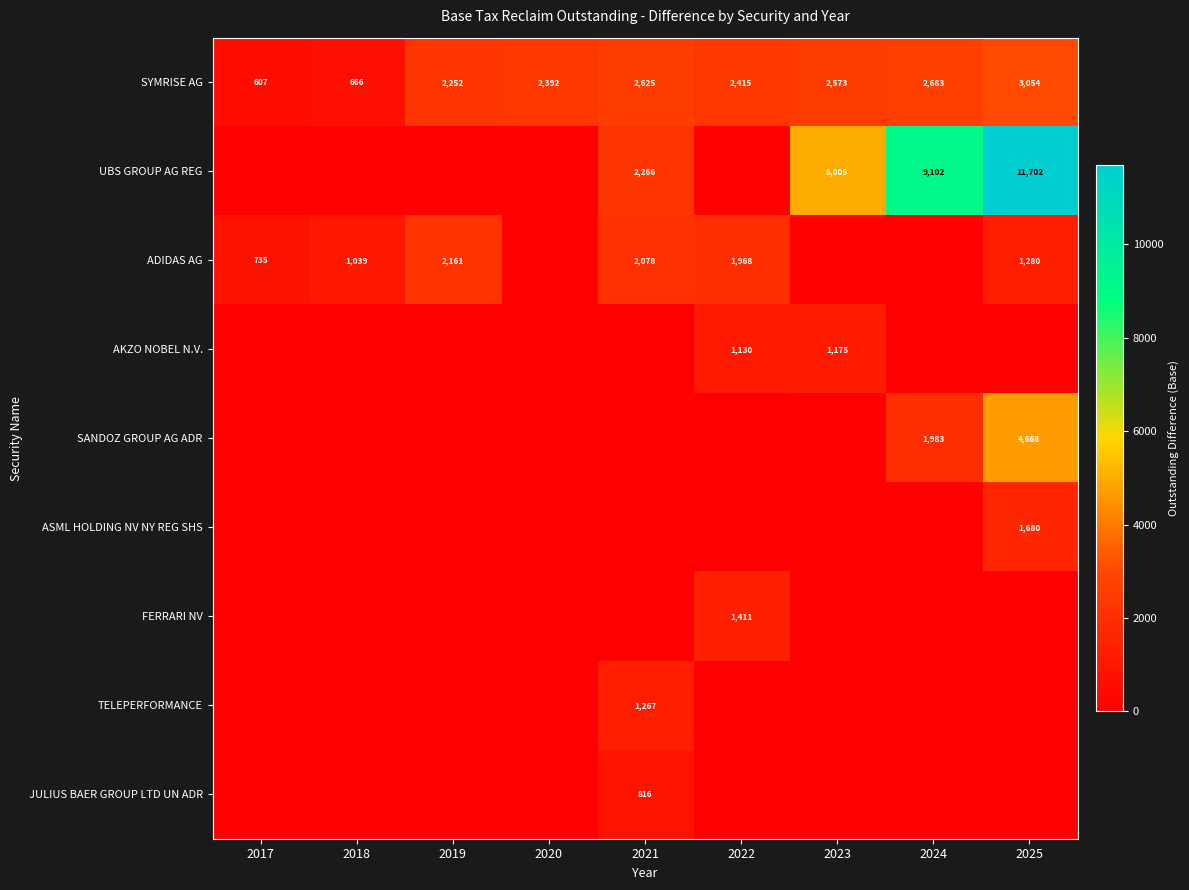

How many distinct data groups are displayed?

9